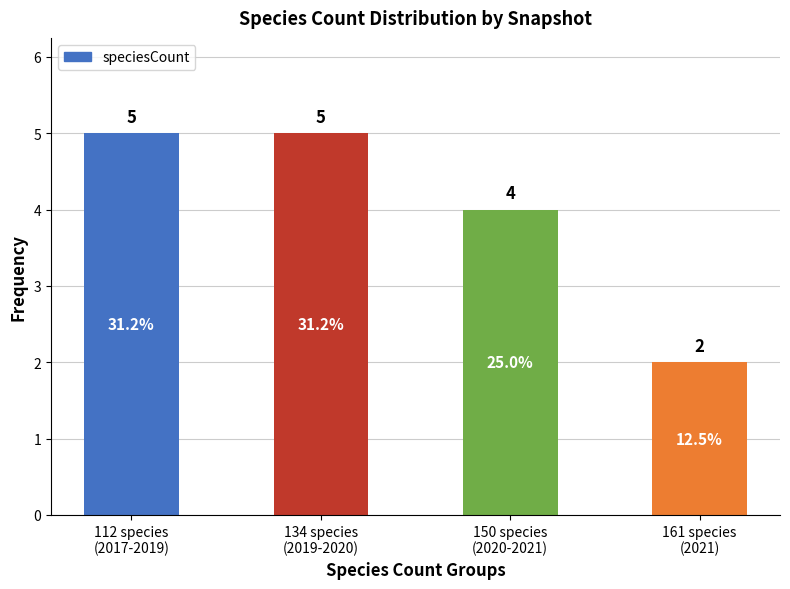

What is the sum of the values at 150 species
(2020-2021) and 161 species
(2021)?

6